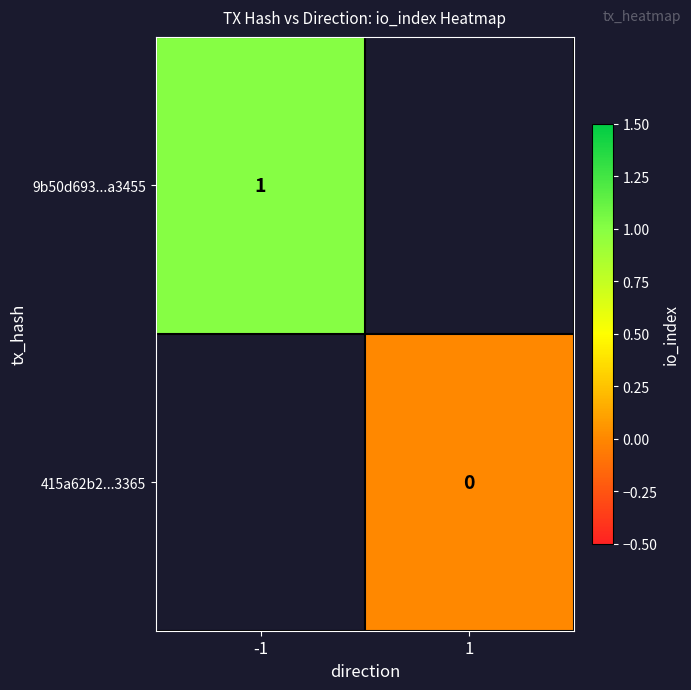

What is the maximum value shown in the chart?

1.0